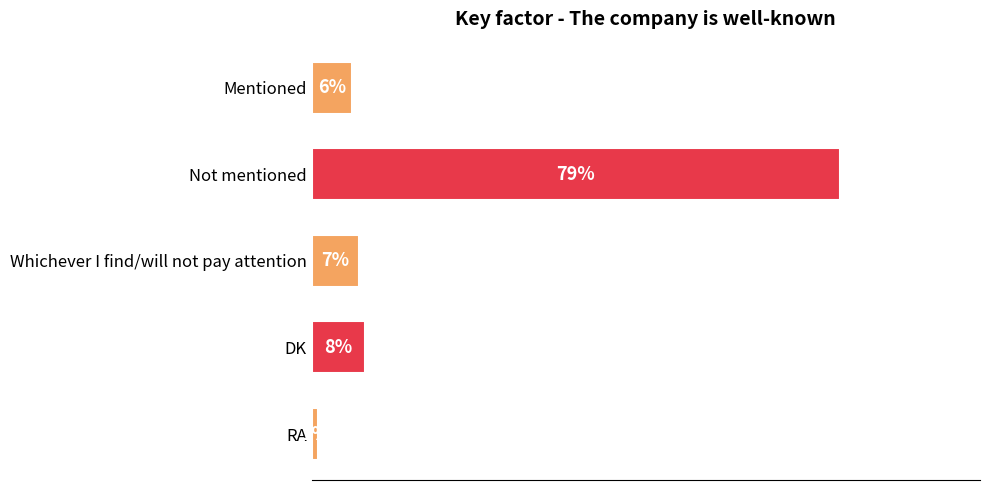

Between Whichever I find/will not pay attention and RA, which is larger?

Whichever I find/will not pay attention